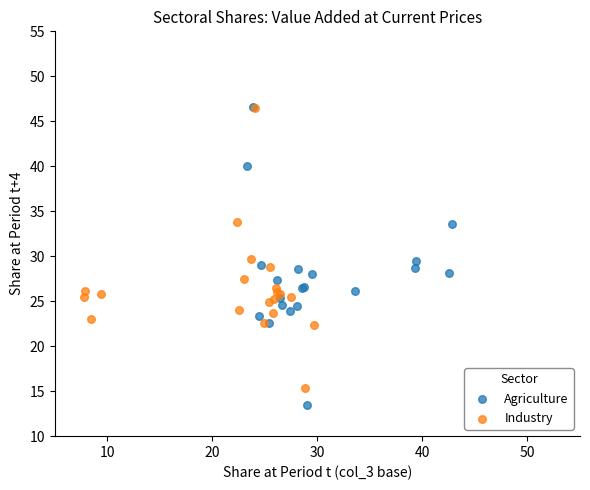

Which series has the largest Y range (max minus min)?

Agriculture